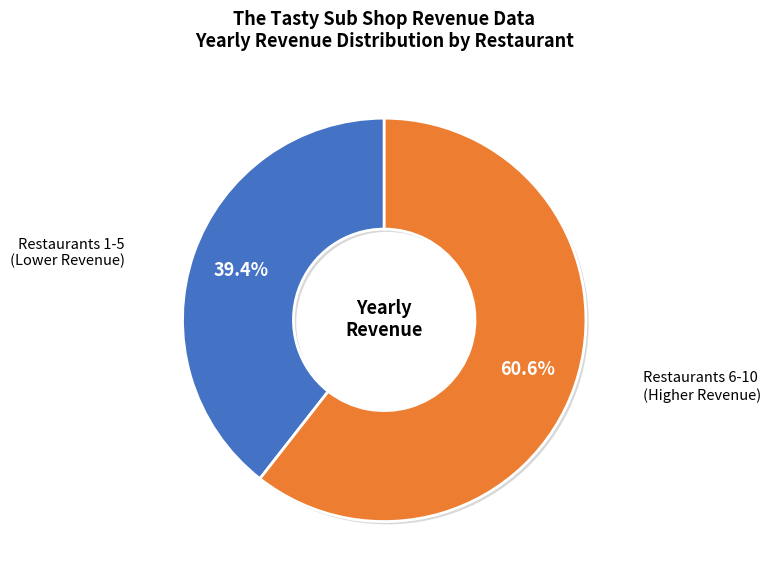

Does any single category account for the majority?

Yes